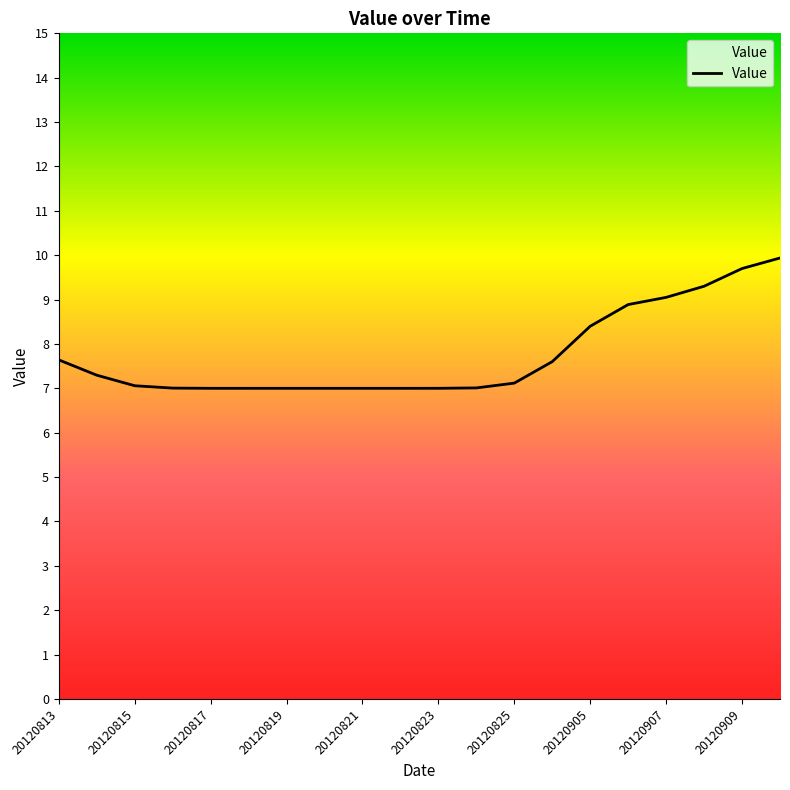

What is the difference between the maximum and minimum values?

2.9